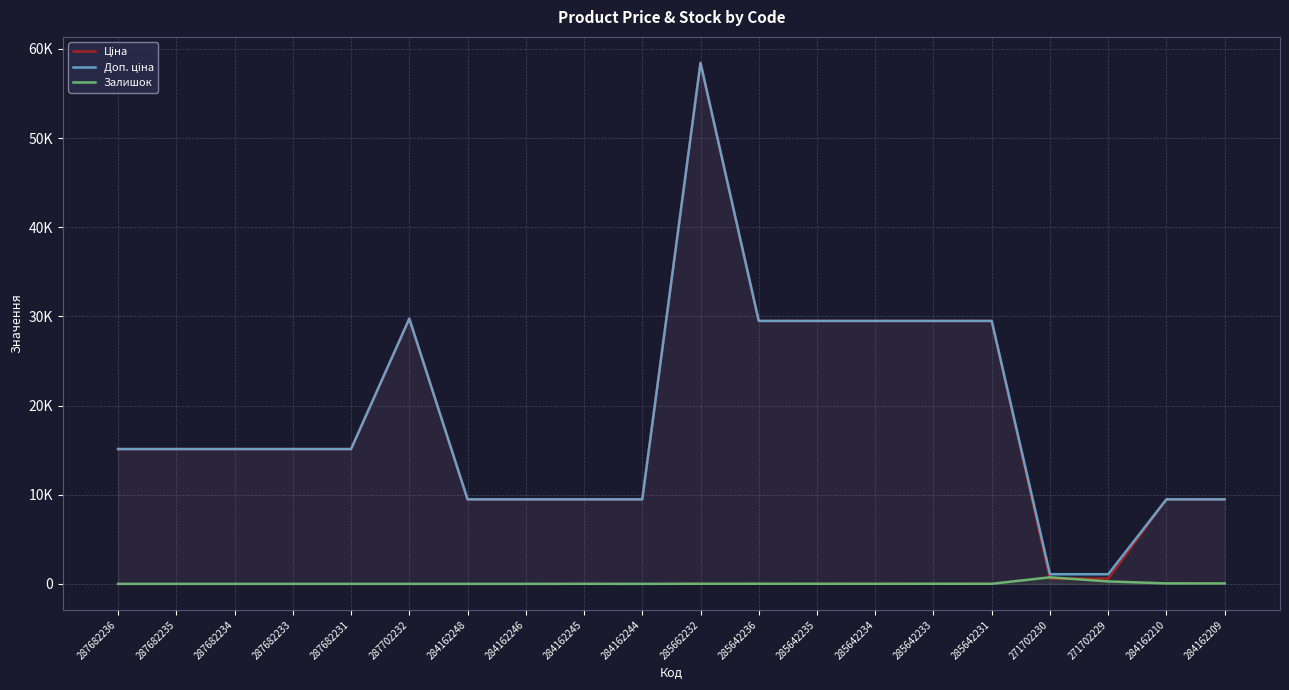

What is the average value of the Ціна series?

18464.6